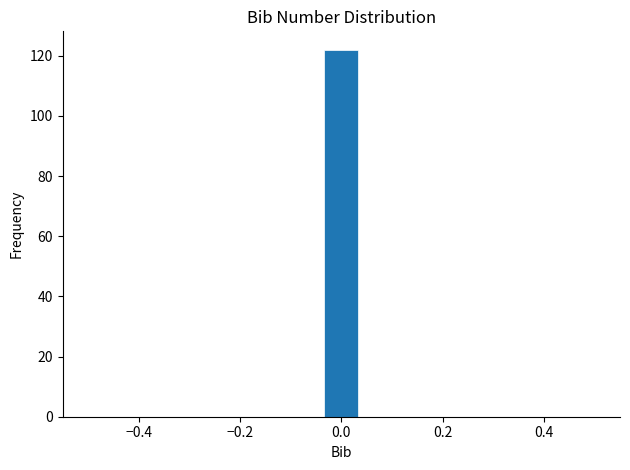

Around what value on the x-axis is the tallest bar? Give the approximate position of its centre, as read against the axis.

0.00